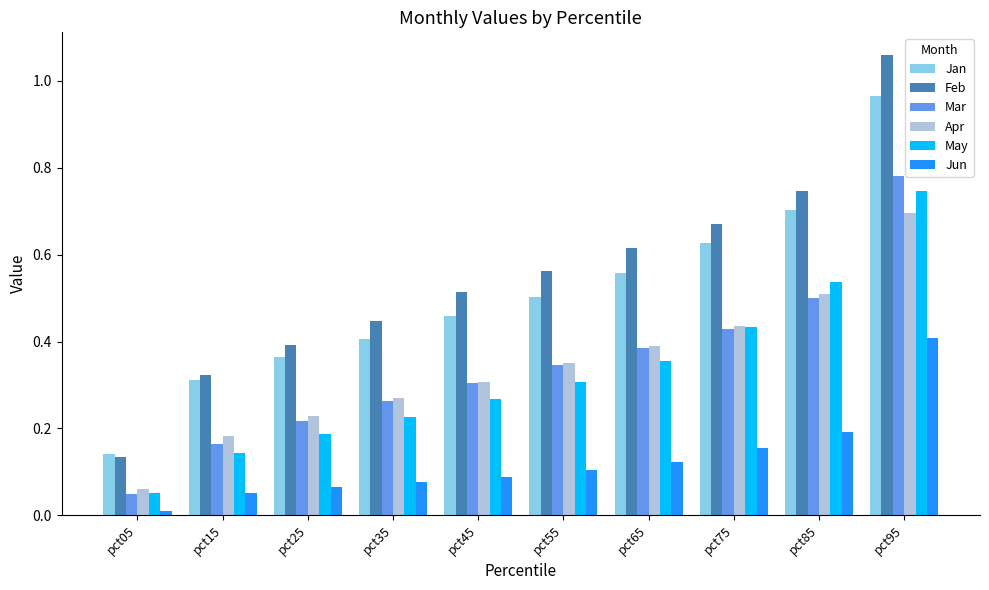

Which category has the highest value in the May series?

pct95